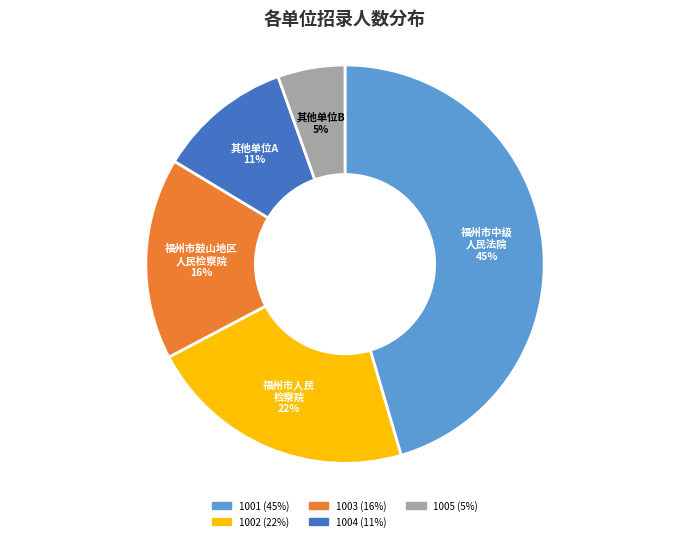

Is it true that 1003 is 16% of the pie?

True